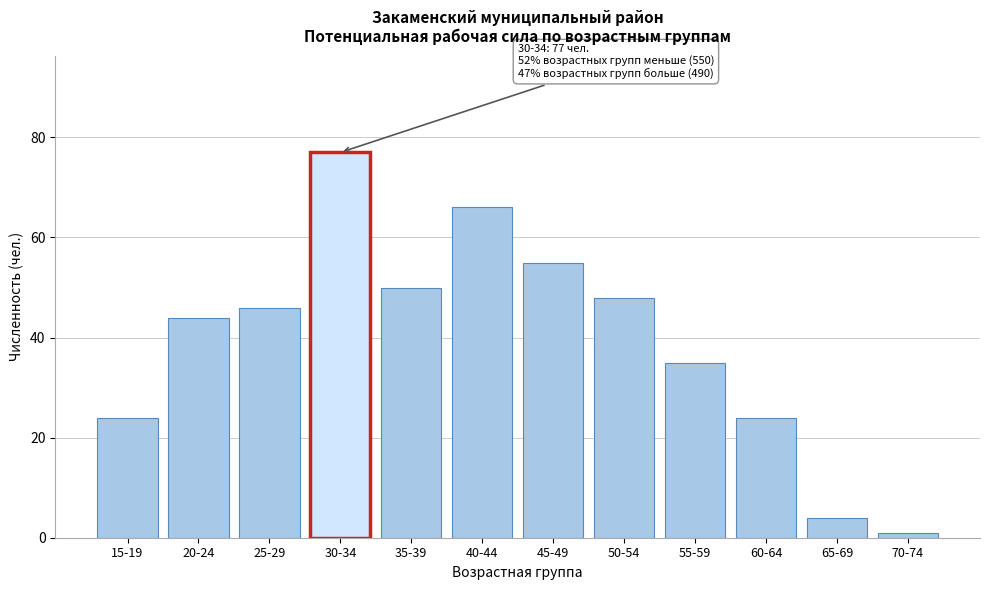

Reading left to right, transcribe all the data shown in this chart.

24	44	46	77	50	66	55	48	35	24	4	1